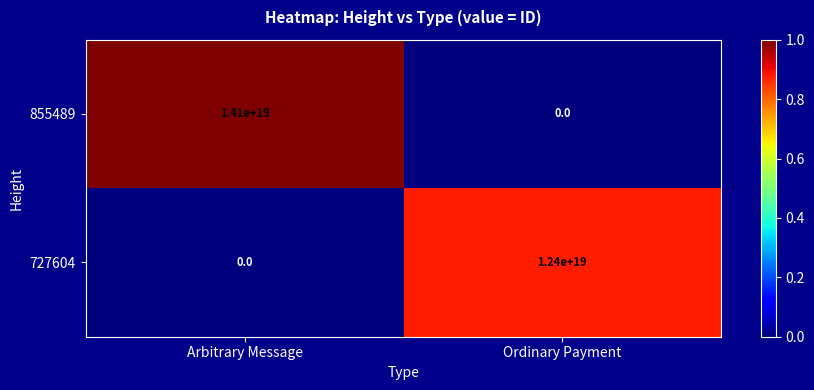

Is it true that 727604 equals 17636190721012559872 at Ordinary Payment?

False